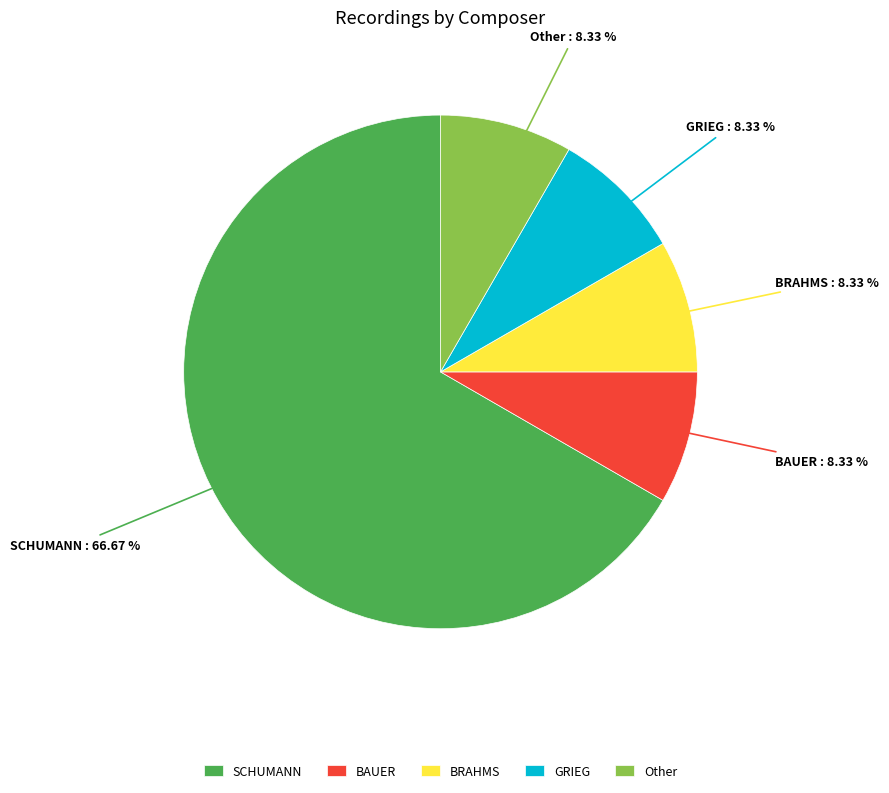

To the nearest percent, what portion does GRIEG represent?

8%